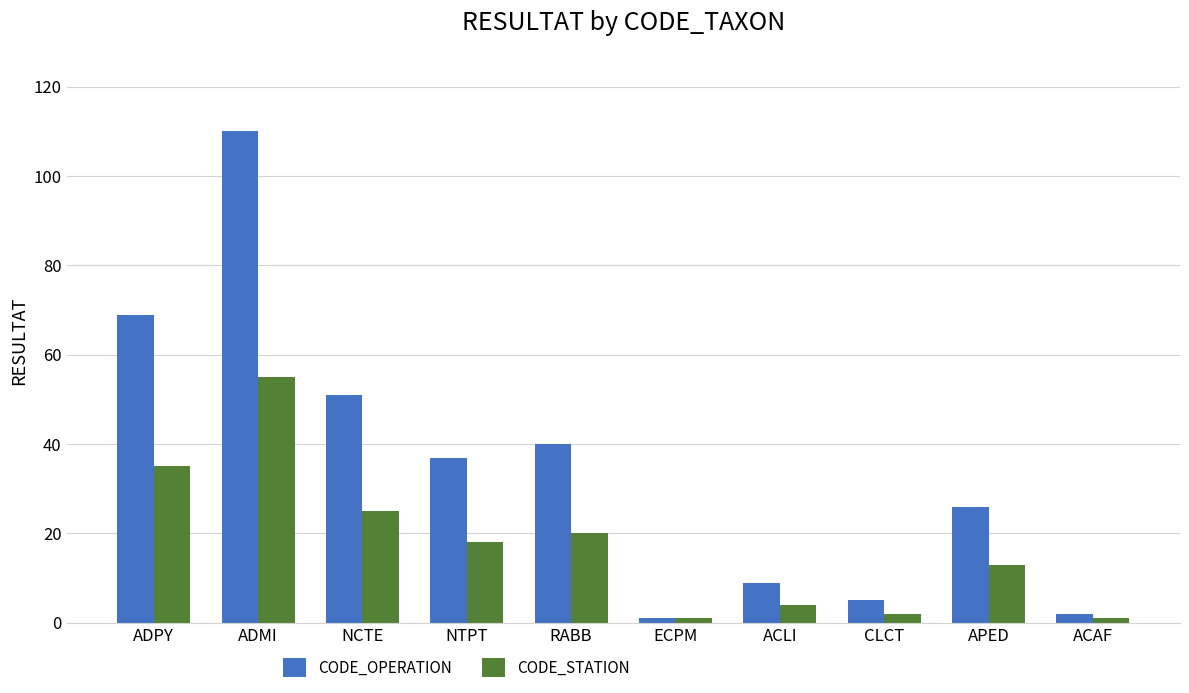

Which series has the largest range (max minus min)?

CODE_OPERATION